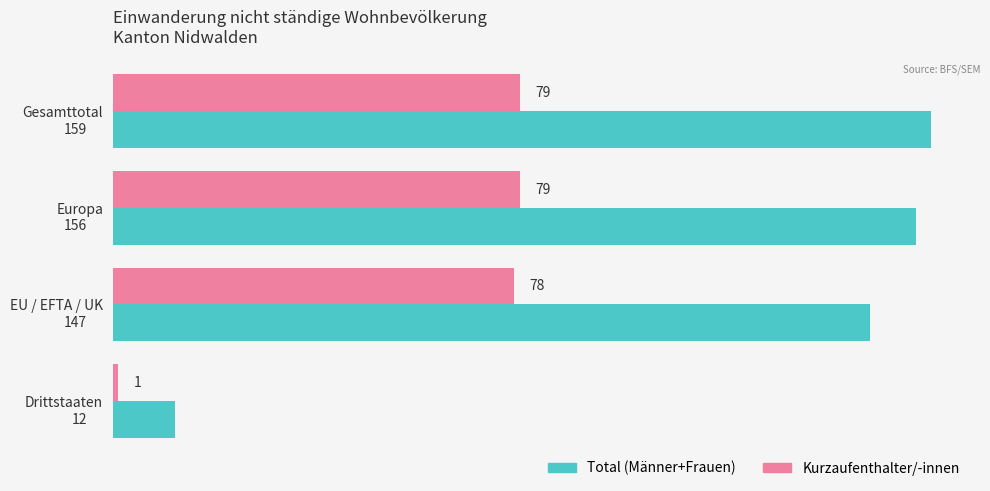

How many categories are shown in the chart?

4